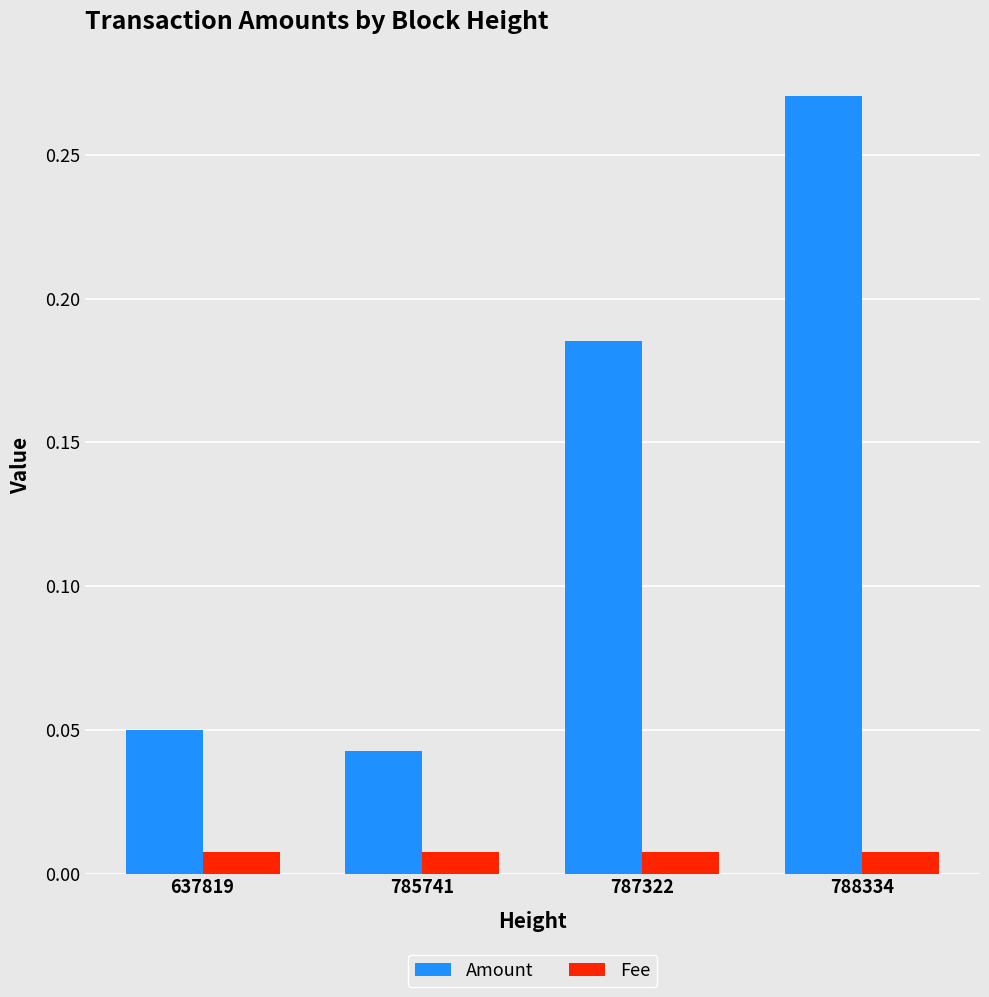

Which series has the widest spread of values?

Amount